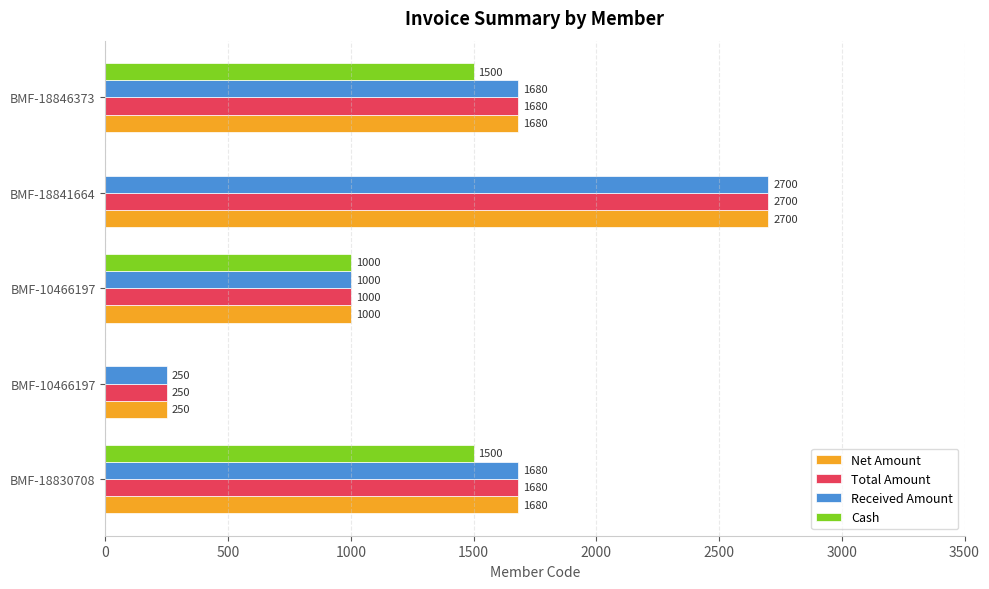

Count the number of categories in the chart.

5